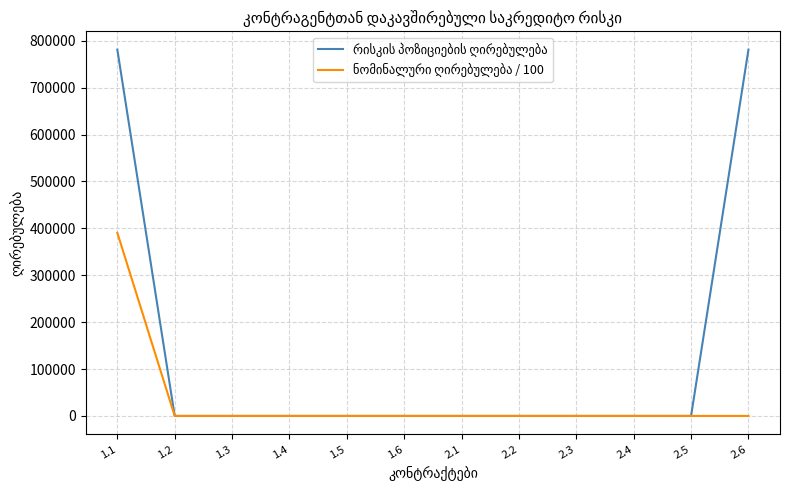

At which category is the sum across all series the highest?

1.1